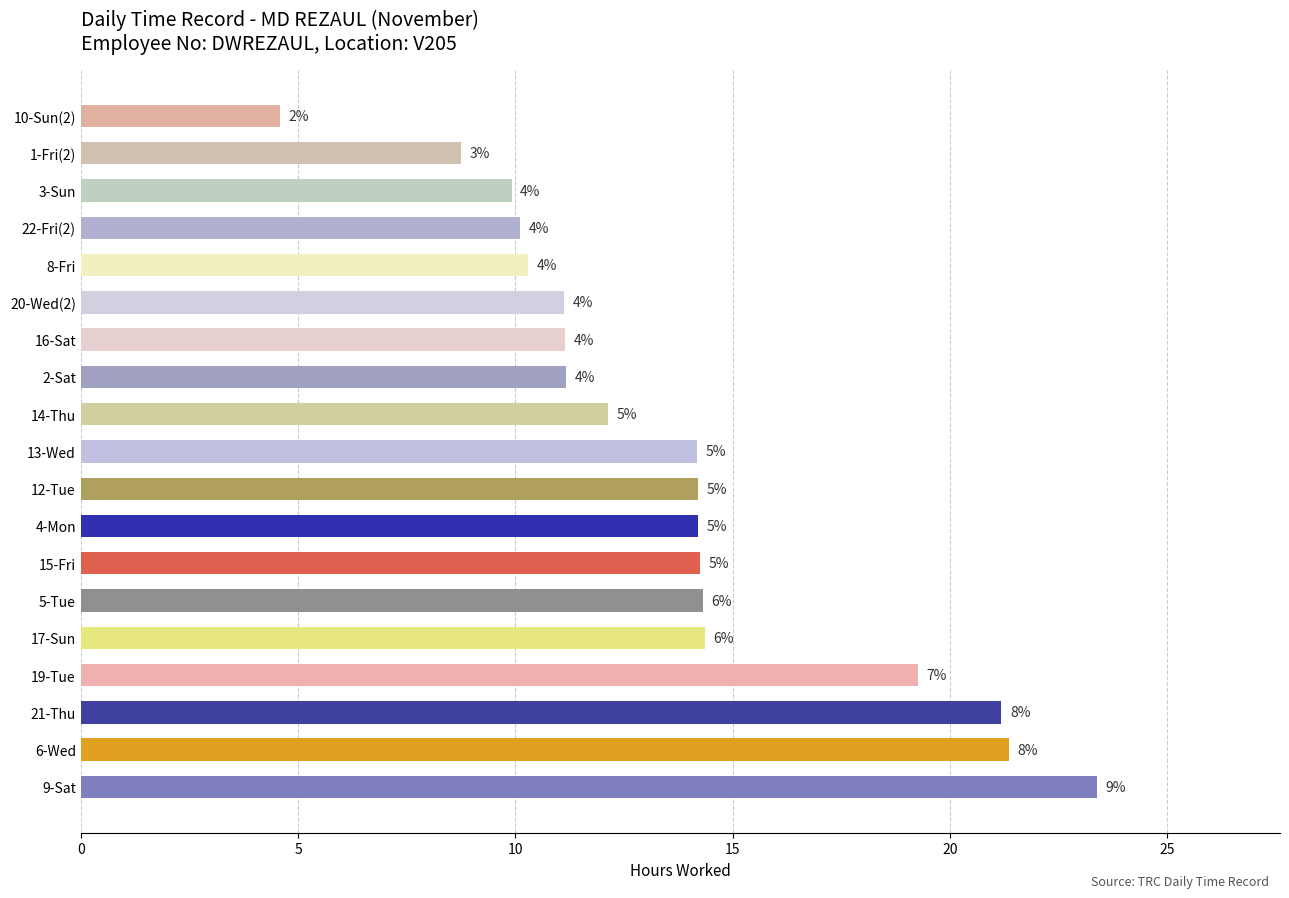

Are the bars horizontal?

Yes